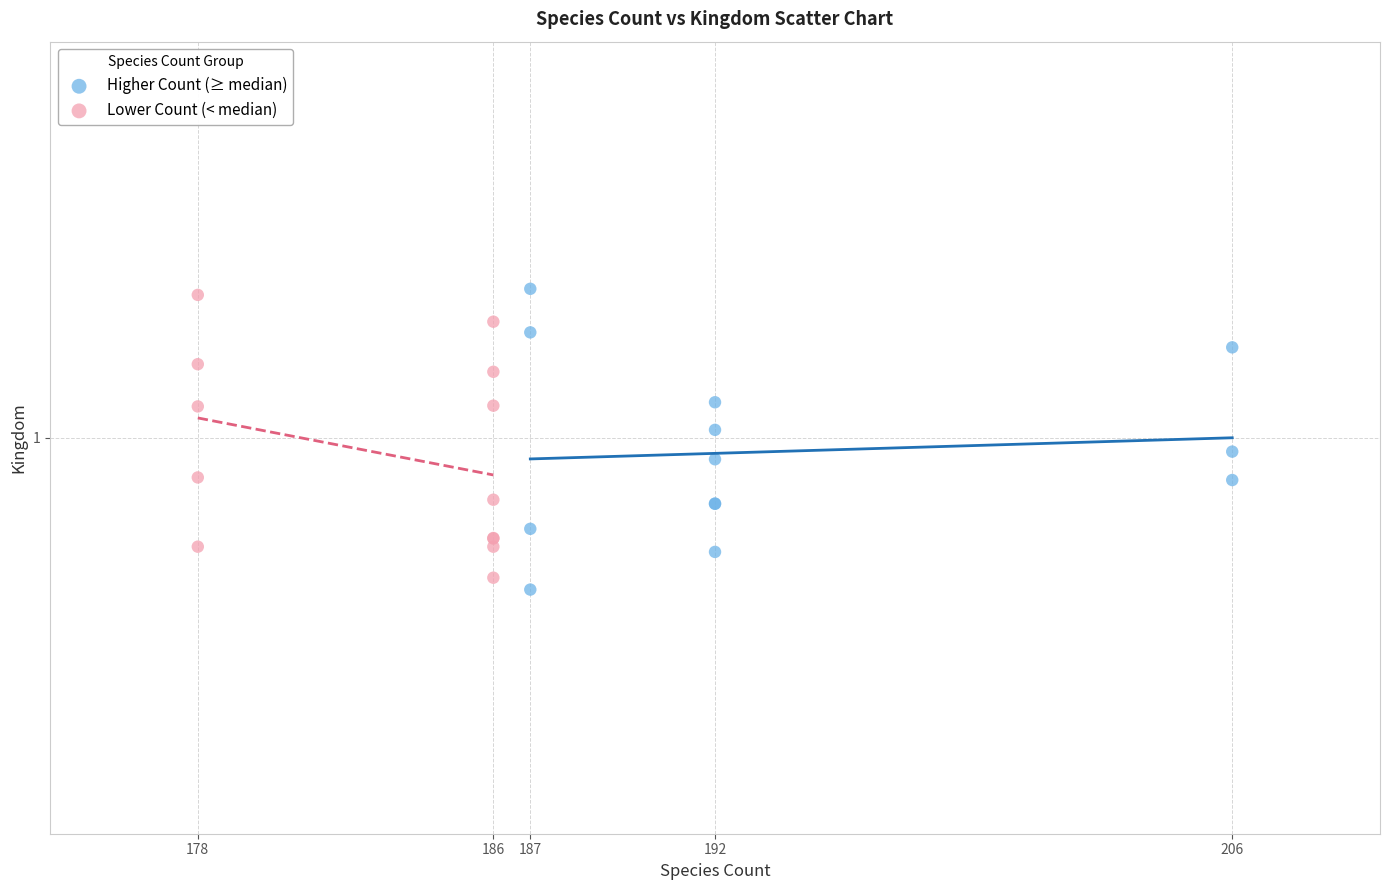

Which series reaches the minimum Y coordinate?

Higher Count (≥ median)